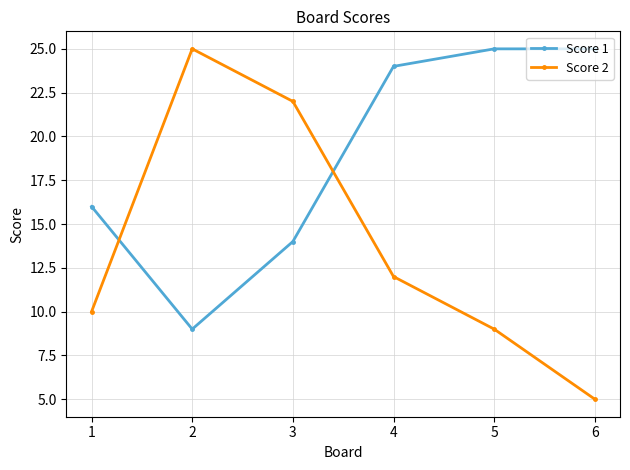

What is the difference between the second highest and second lowest values in the Score 2 series?

13